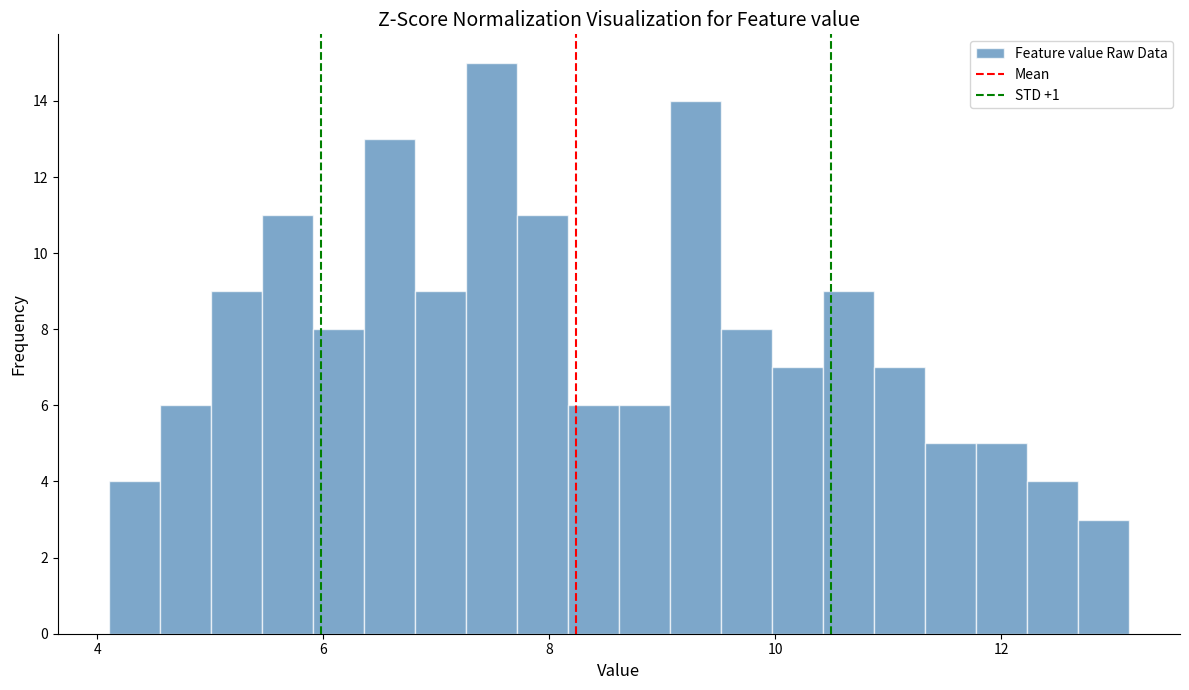

Read against the x-axis, roughly where is the centre of the tallest bar?

7.4